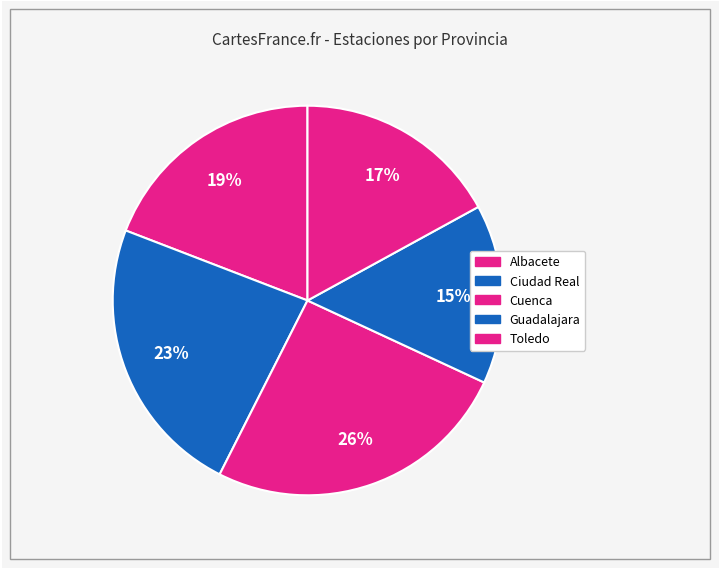

Count the number of slices in the pie.

5